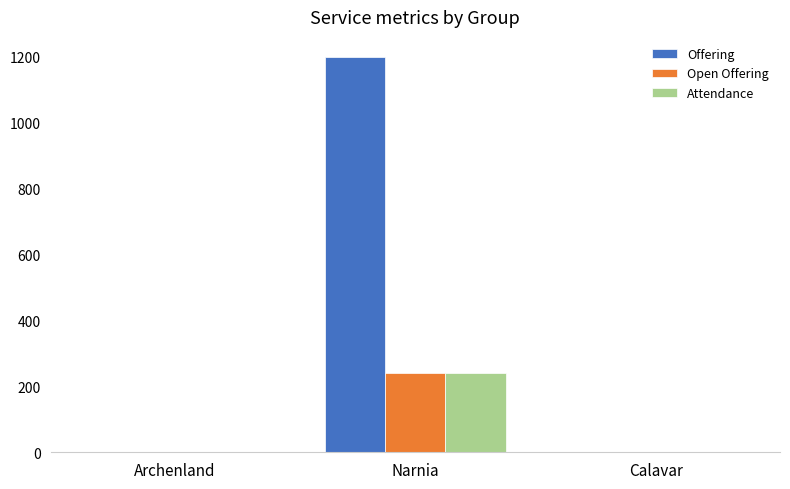

What are all the series names shown in the legend?

Offering, Open Offering, Attendance